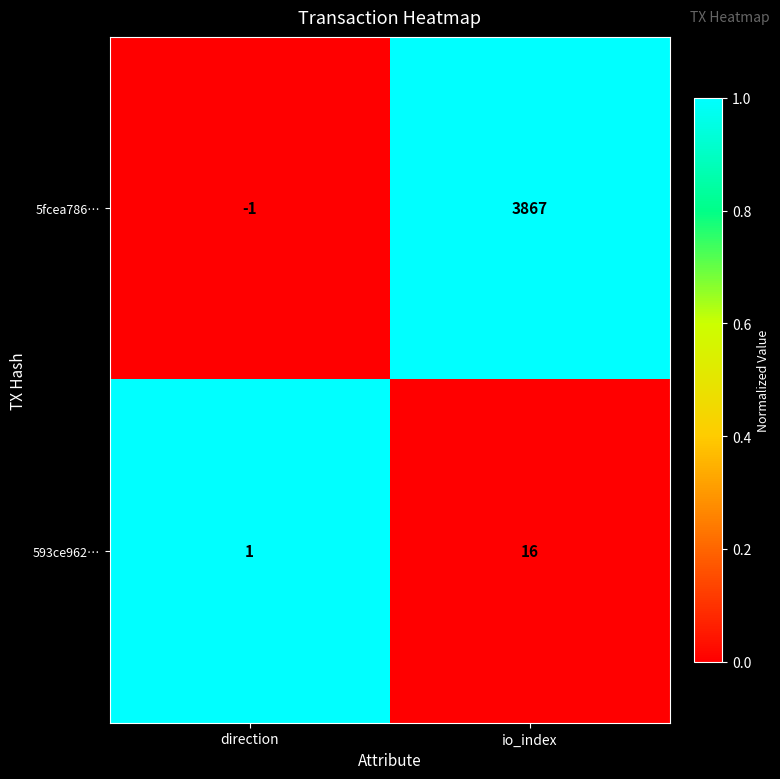

Which series has the largest total across all categories?

5fcea786…